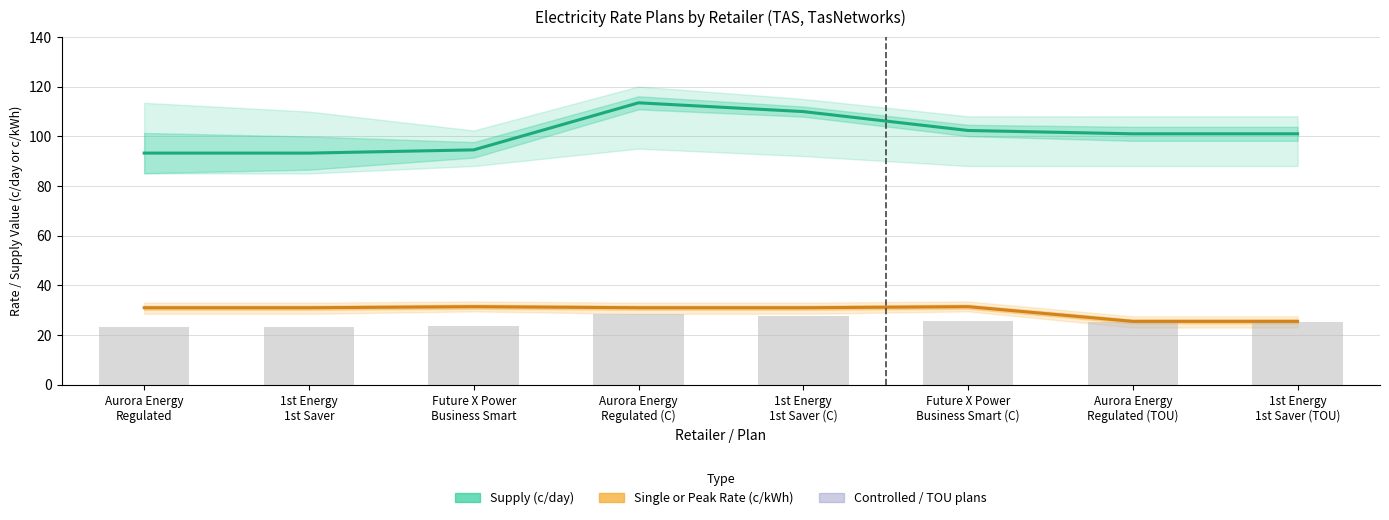

List the labels in order of Single or Peak Rate (c/kWh) value, smallest first.

Aurora Energy
Regulated (TOU), 1st Energy
1st Saver (TOU), Aurora Energy
Regulated, 1st Energy
1st Saver, Aurora Energy
Regulated (C), 1st Energy
1st Saver (C), Future X Power
Business Smart, Future X Power
Business Smart (C)